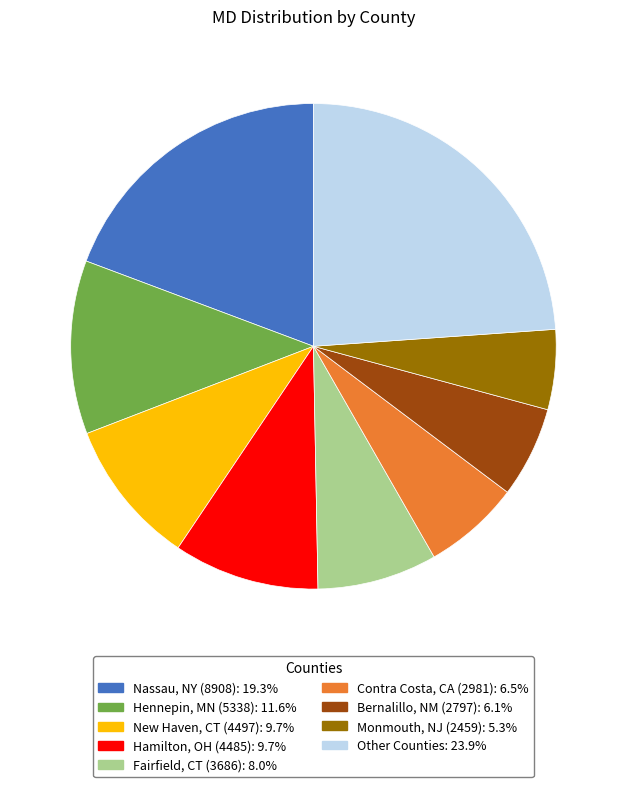

Is there a majority slice in this chart?

No